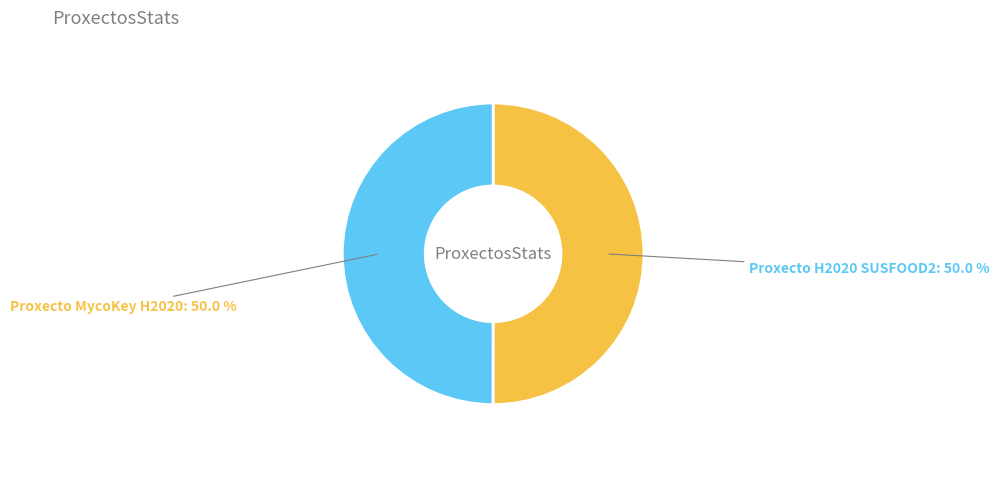

Approximately how many times larger is the value at Proxecto H2020 SUSFOOD2 compared to Proxecto MycoKey H2020?

1.0